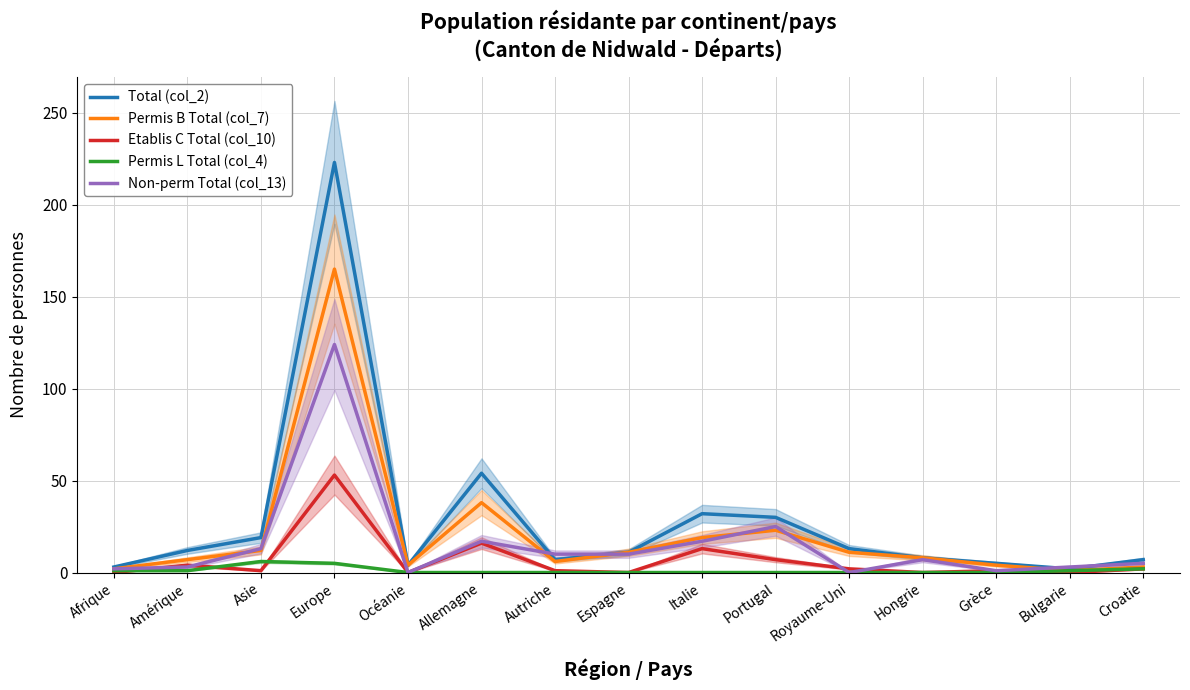

What is the total value across all series at Bulgarie?

7